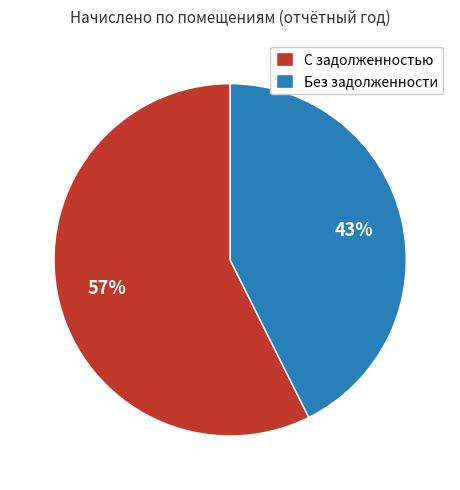

What is the majority slice?

С задолженностью